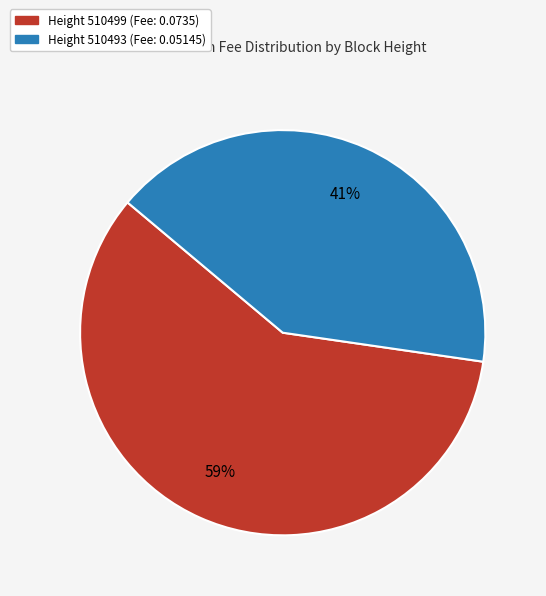

Is there a majority slice in this chart?

Yes